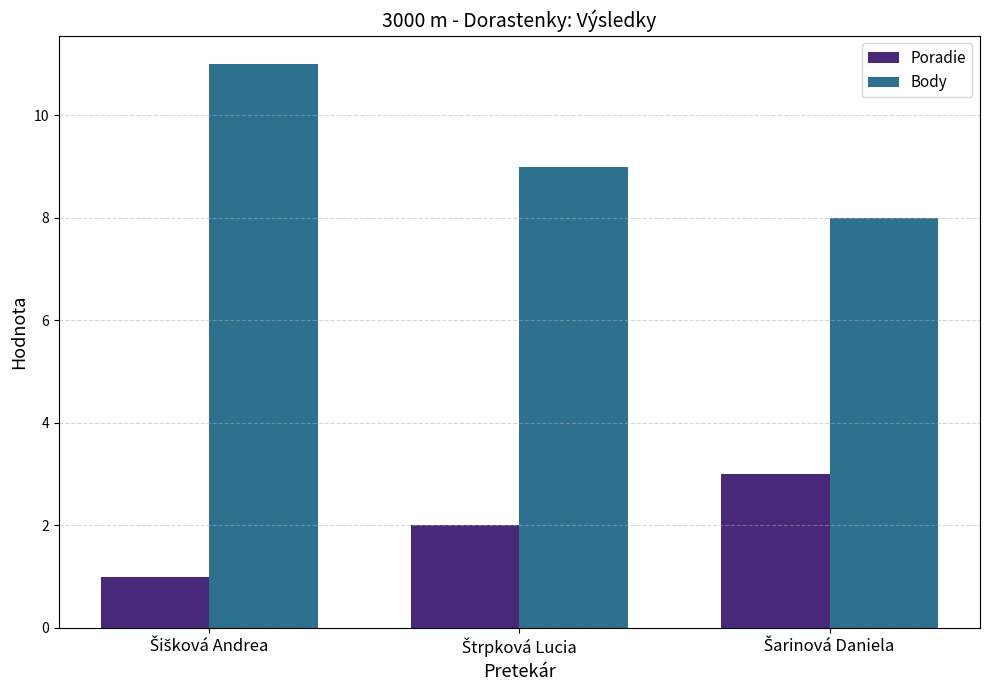

What is the minimum value for Body?

8